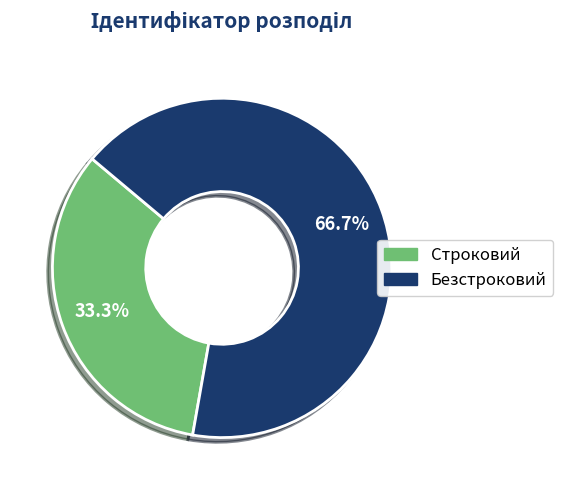

What percentage is the Строковий slice, to the nearest percent?

33%